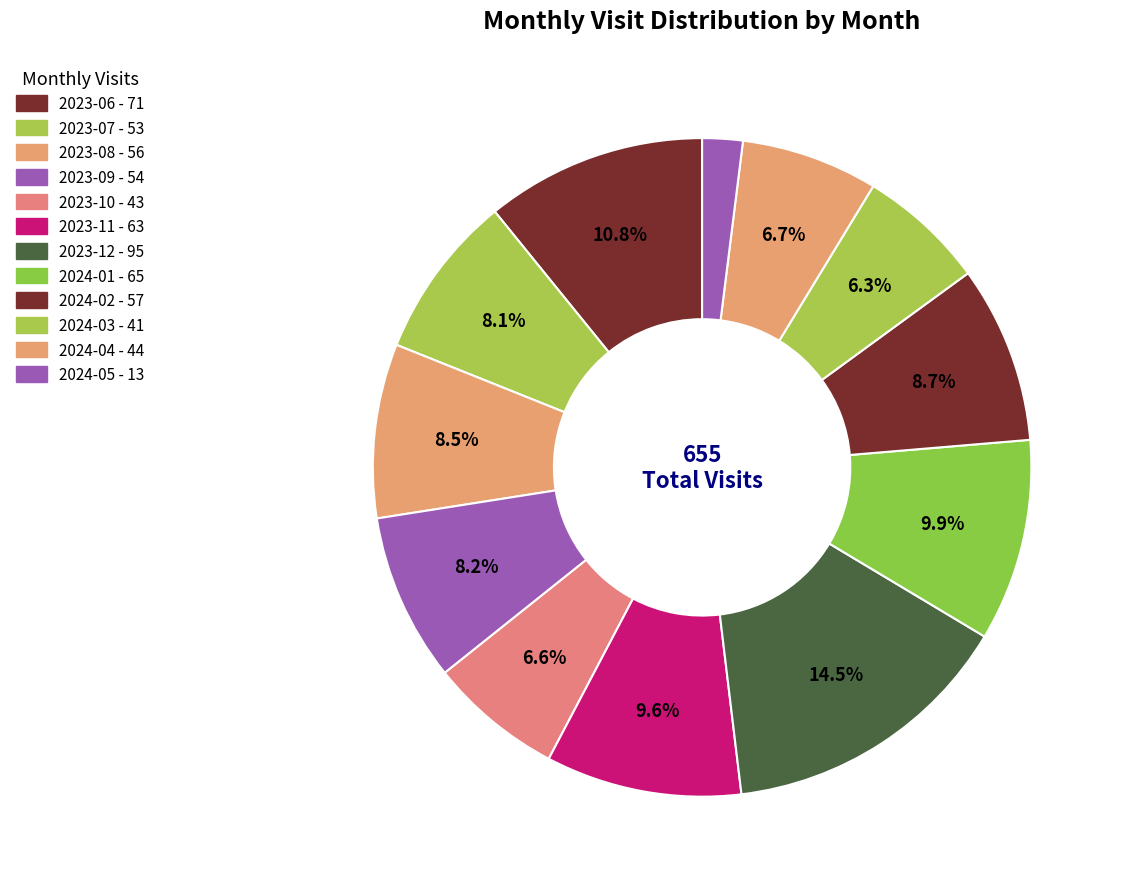

To the nearest percent, what is the combined percentage of 2024-02 and 2023-09?

17%